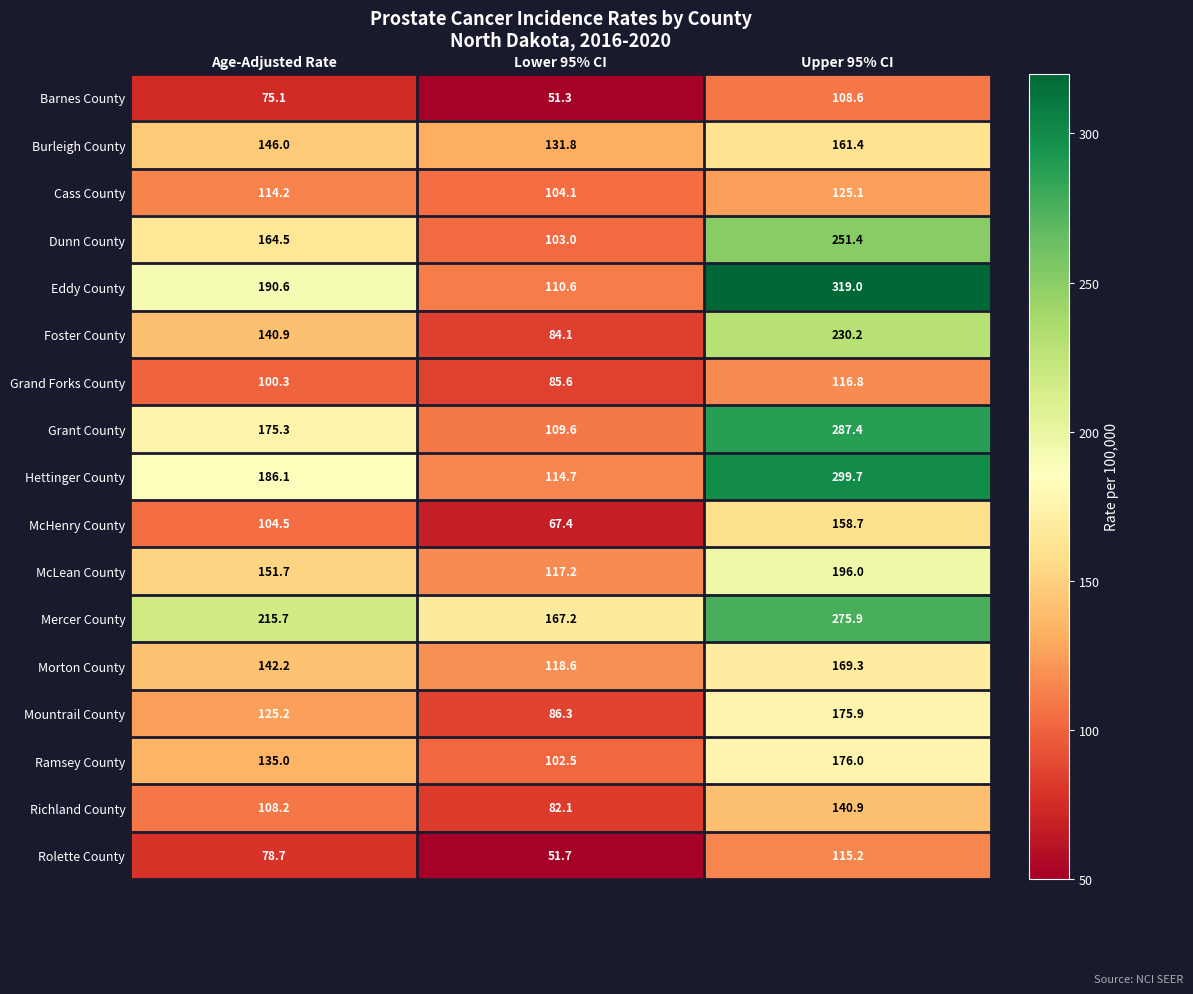

What is the difference between the maximum and second lowest values in the Burleigh County series?

15.4